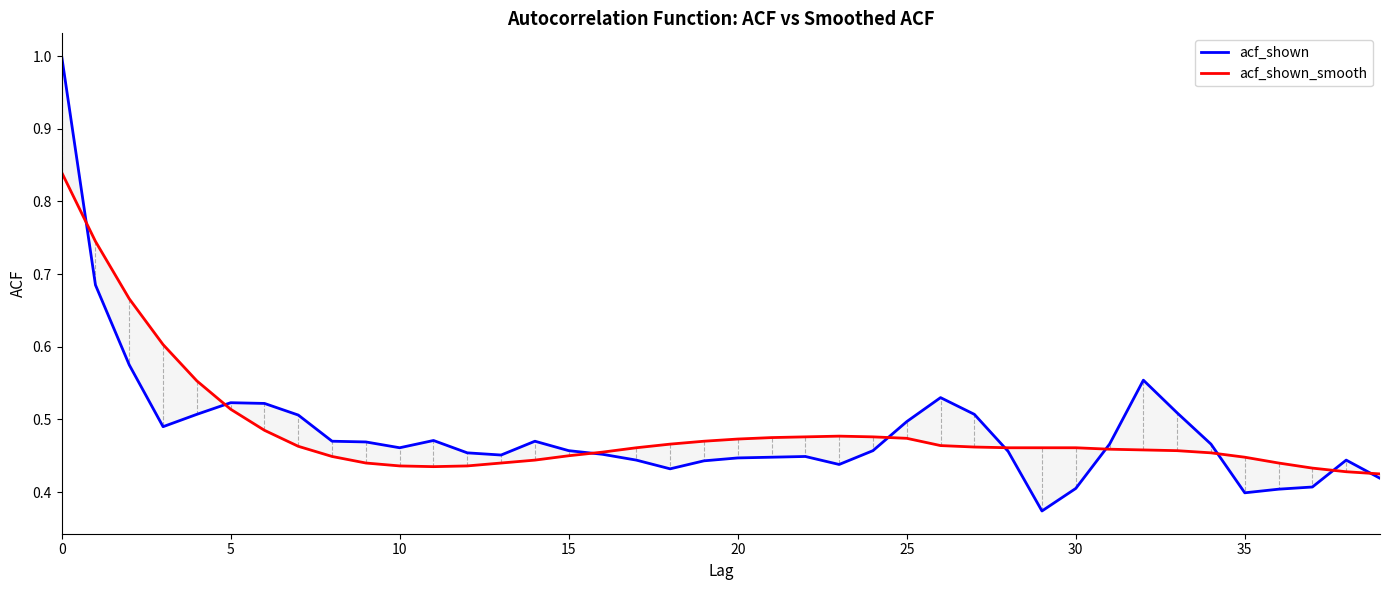

How many distinct data groups are displayed?

2